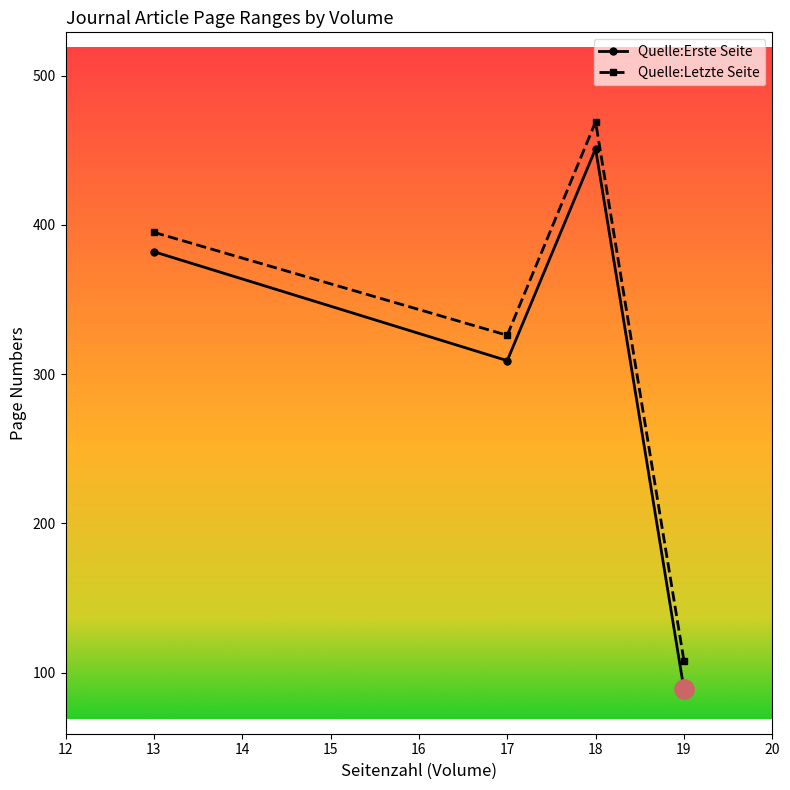

What is the sum of the Quelle:Letzte Seite values at 13 and 18?

864